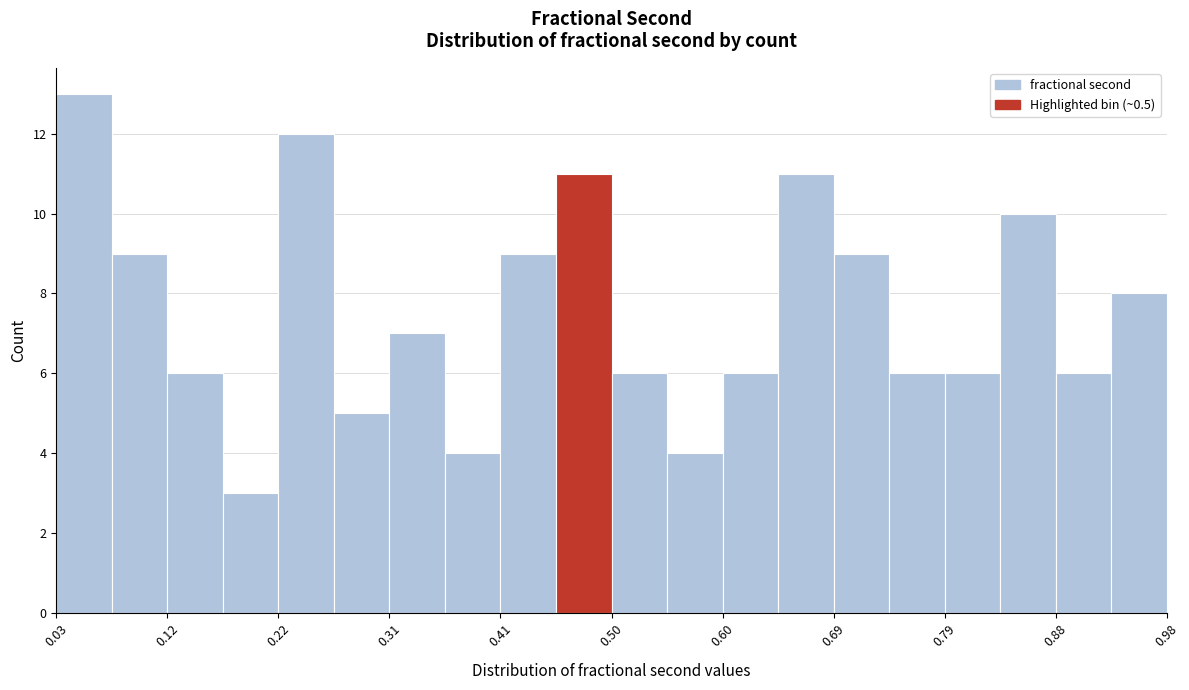

Reading left to right, transcribe this chart: for each bar, give the range it covers on the x-axis and its height. Neither the bar edges nor the heights are printed on the chart, so give them approximately, as read against the axes.

0.03 to 0.07: 13
0.07 to 0.12: 9
0.12 to 0.17: 6
0.17 to 0.22: 3
0.22 to 0.26: 12
0.26 to 0.31: 5
0.31 to 0.36: 7
0.36 to 0.41: 4
0.41 to 0.46: 9
0.46 to 0.50: 11
0.50 to 0.55: 6
0.55 to 0.60: 4
0.60 to 0.65: 6
0.65 to 0.69: 11
0.69 to 0.74: 9
0.74 to 0.79: 6
0.79 to 0.84: 6
0.84 to 0.88: 10
0.88 to 0.93: 6
0.93 to 0.98: 8